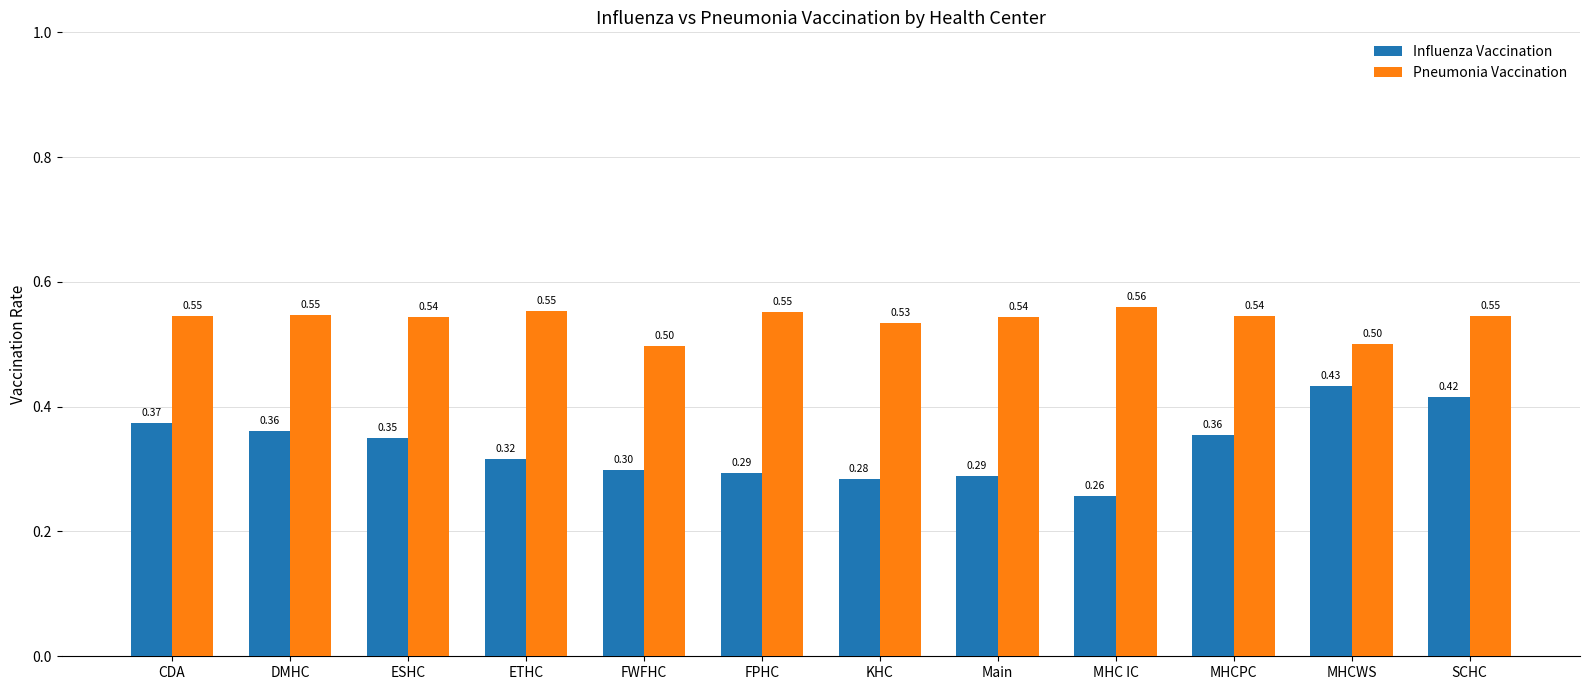

Is the value of Influenza Vaccination at MHCPC greater than the value of Pneumonia Vaccination at SCHC?

No